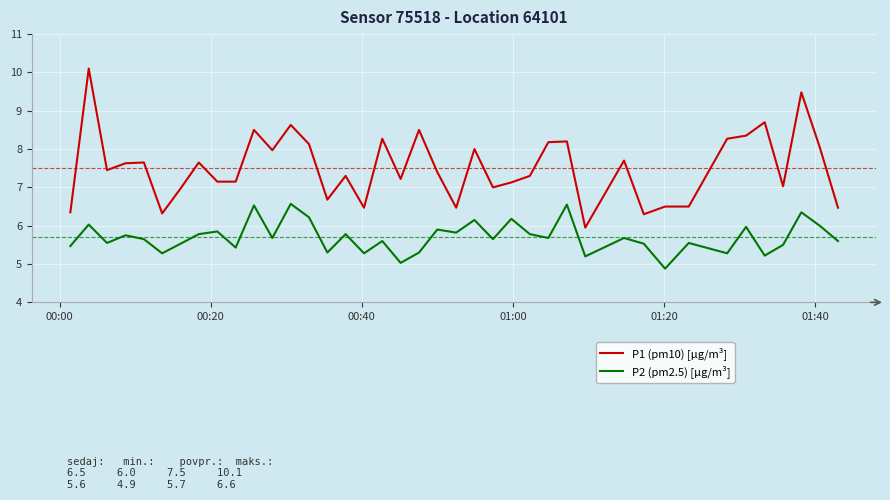

Which series has the widest spread of values?

P1 (pm10) [µg/m³]